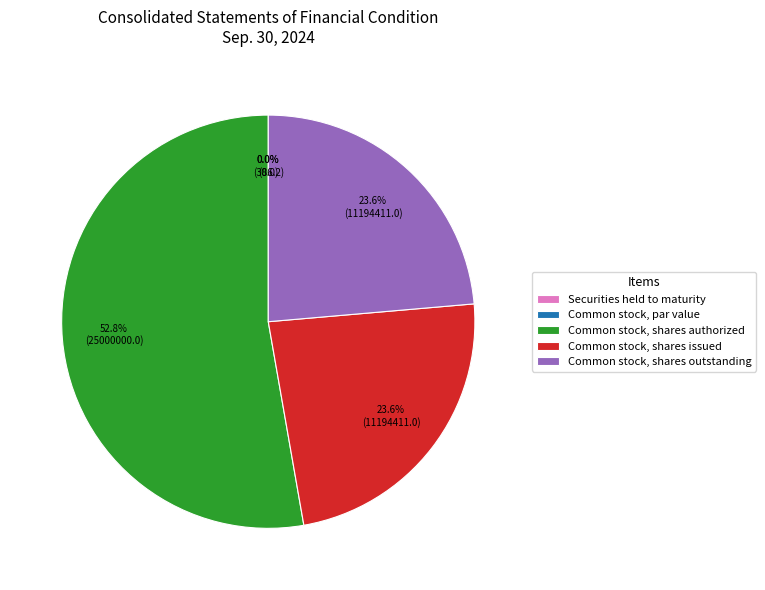

What is the largest slice in the pie chart?

Common stock, shares authorized